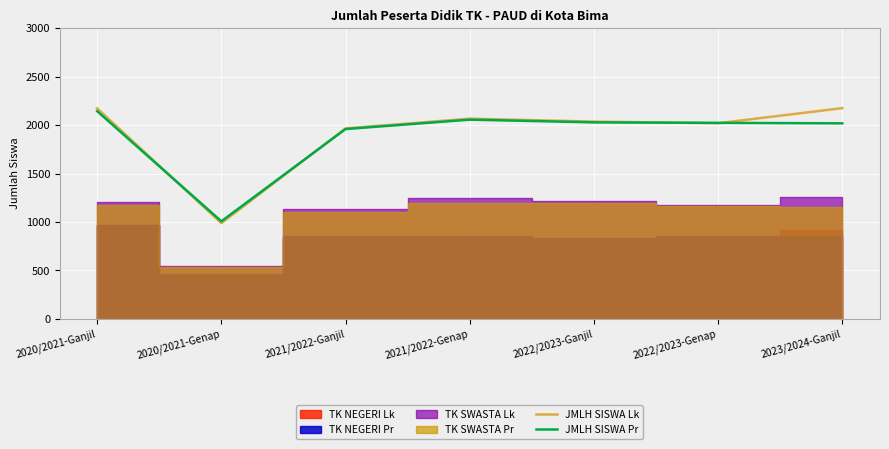

What is the minimum value shown in the chart?

988